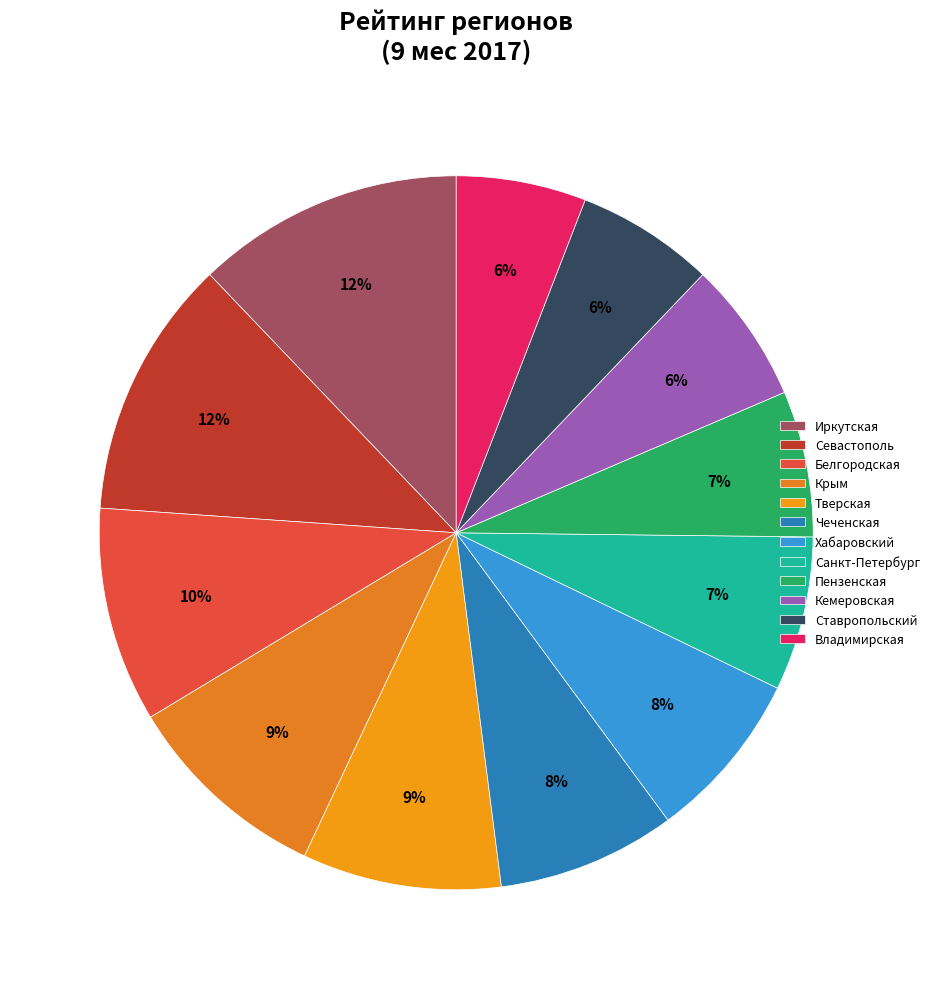

Is there any slice that represents more than half of the pie?

No